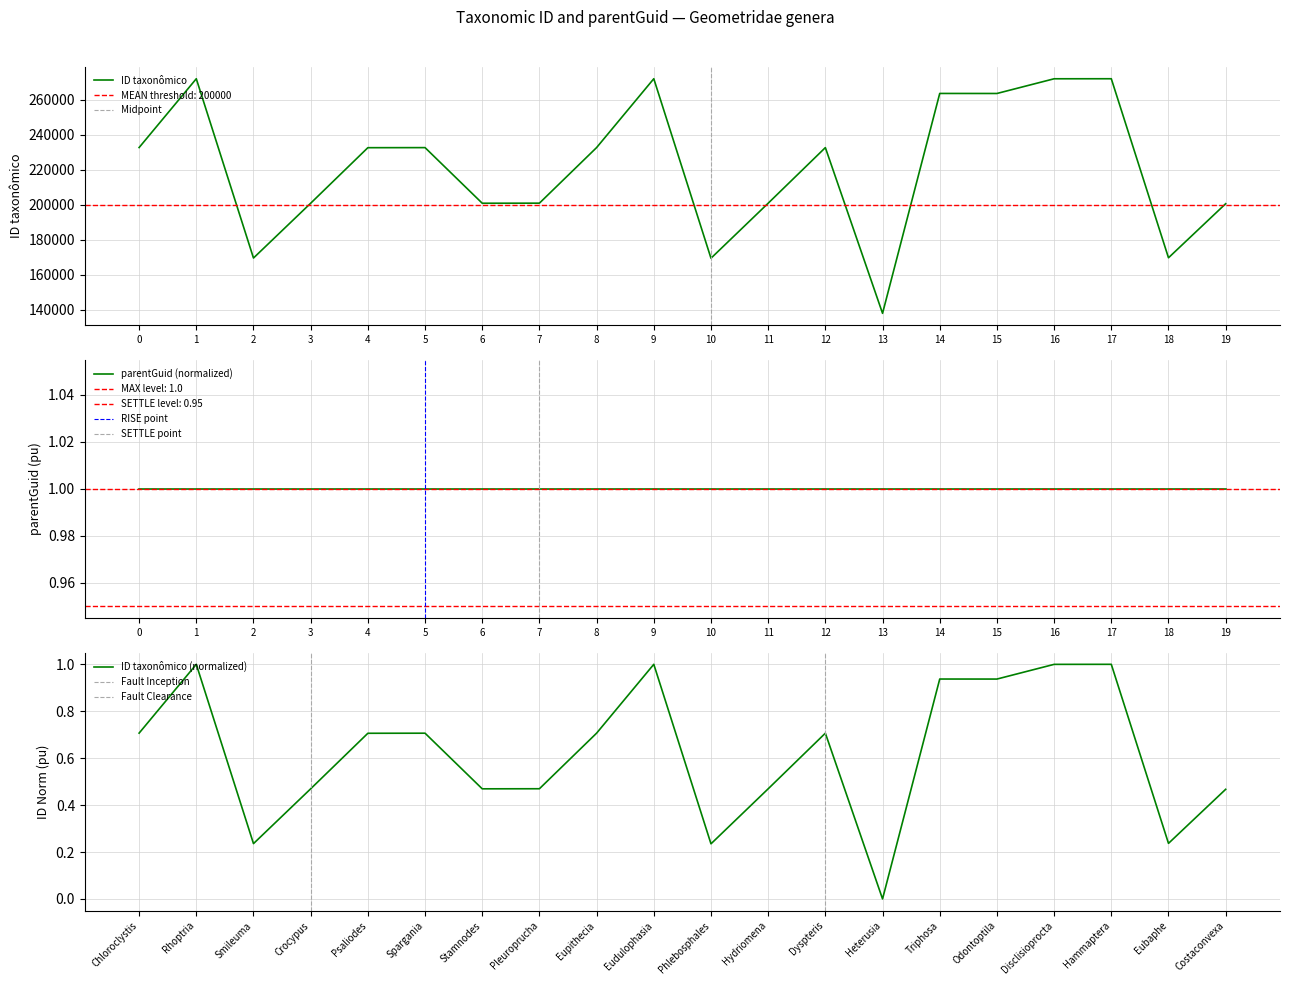

The value of ID taxonômico at 16 is 90161. True or false?

False